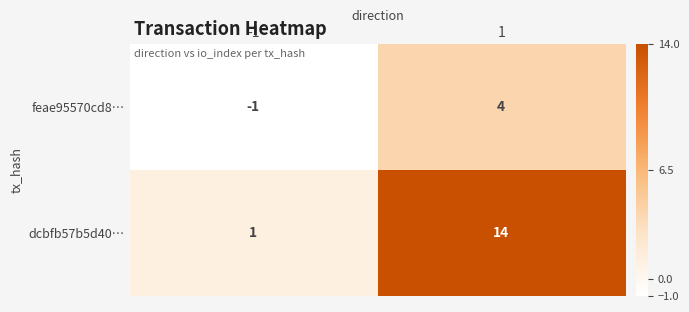

What is the difference between the dcbfb57b5d40… values at -1 and 1?

13